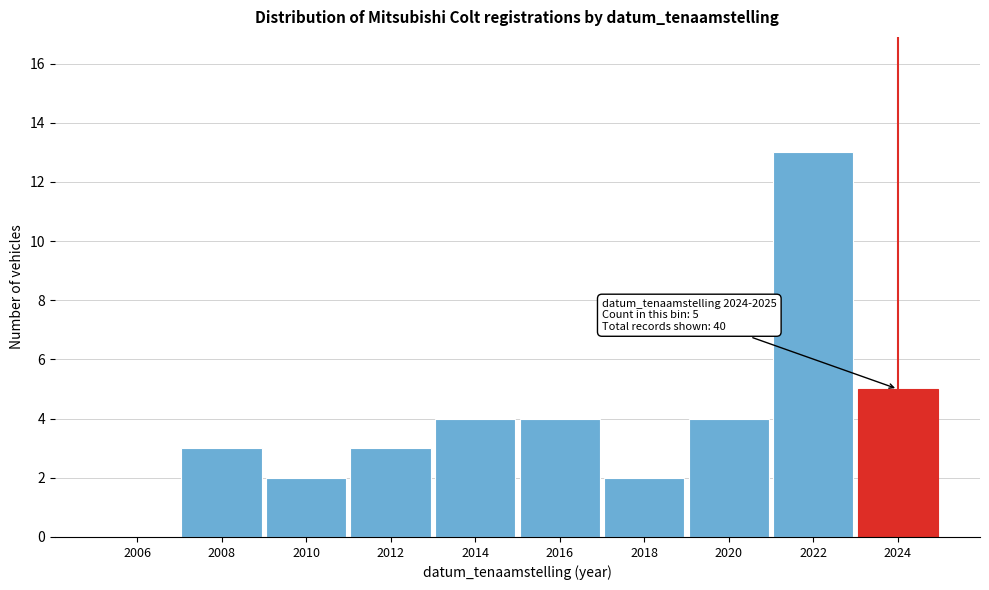

Reading left to right, extract all data points from this chart.

2006=0	2008=3	2010=2	2012=3	2014=4	2016=4	2018=2	2020=4	2022=13	2024=5